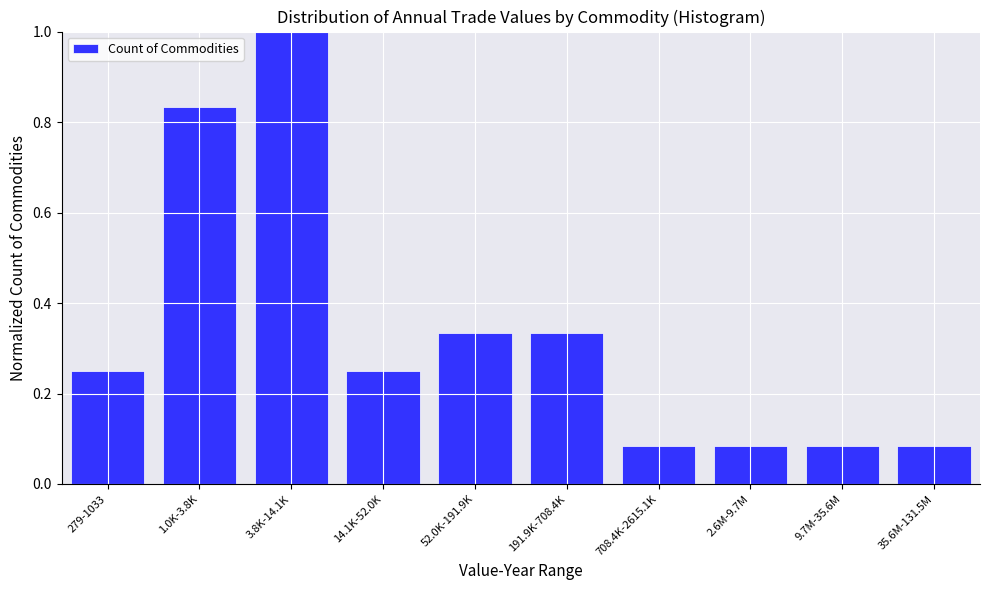

Which label corresponds to the largest value in the chart?

3.8K-14.1K